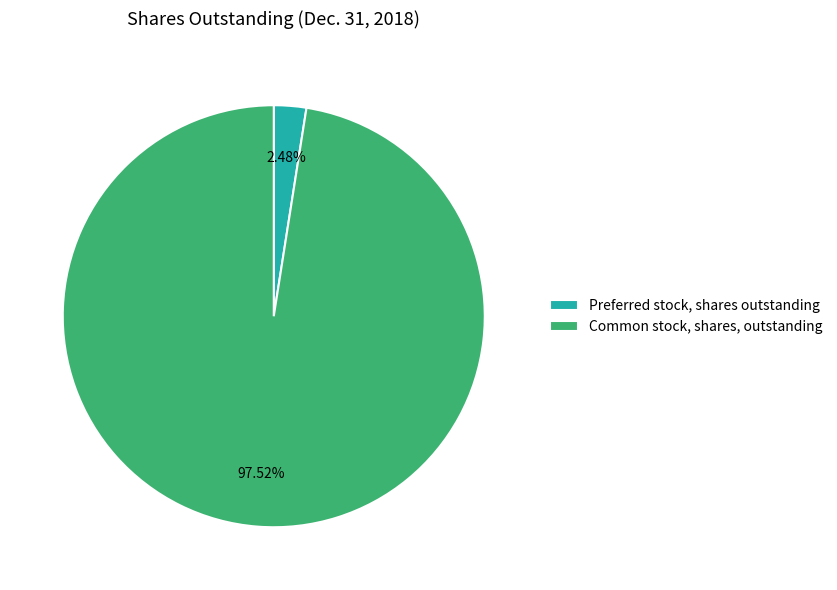

How many segments does this pie chart have?

2